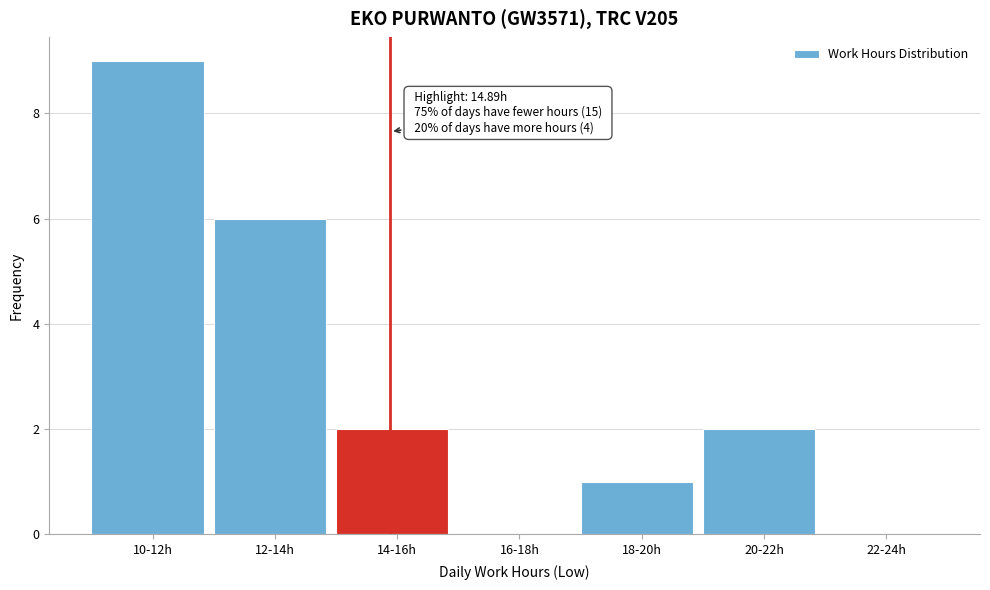

Reading right to left, extract all data points from this chart.

22-24h=0	20-22h=2	18-20h=1	16-18h=0	14-16h=2	12-14h=6	10-12h=9